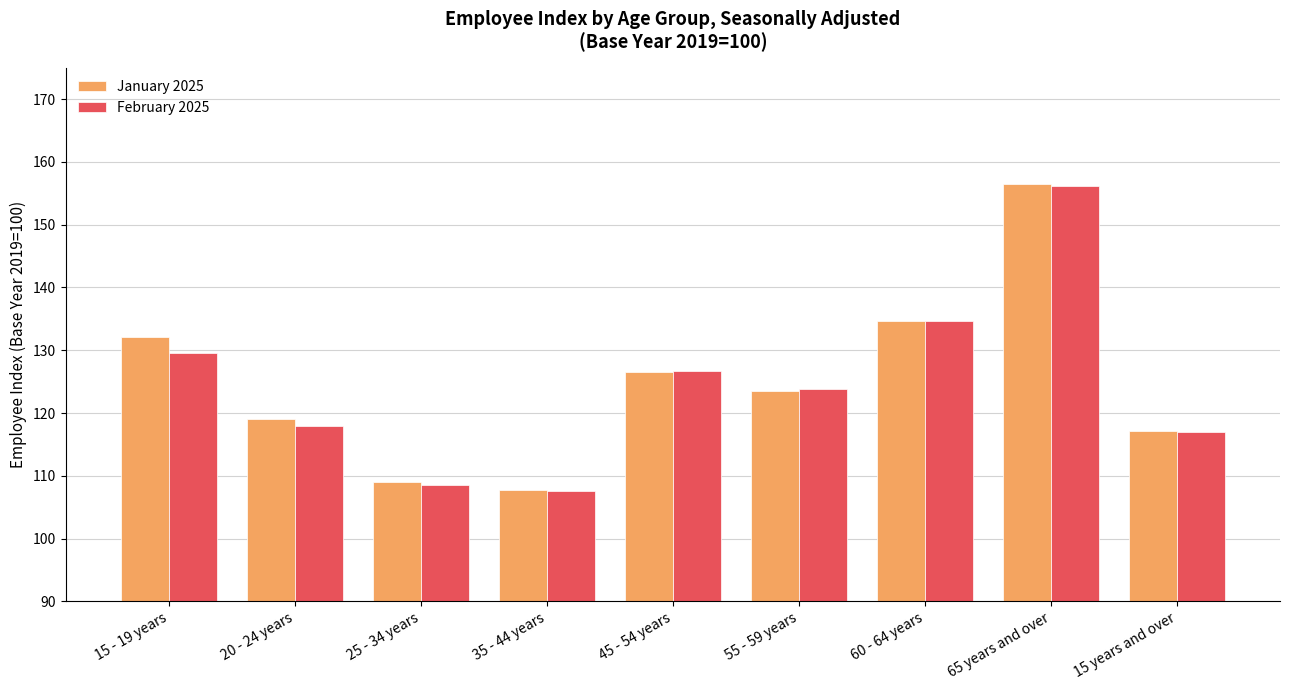

What is the label of the 9th bar from the left?

15 years and over